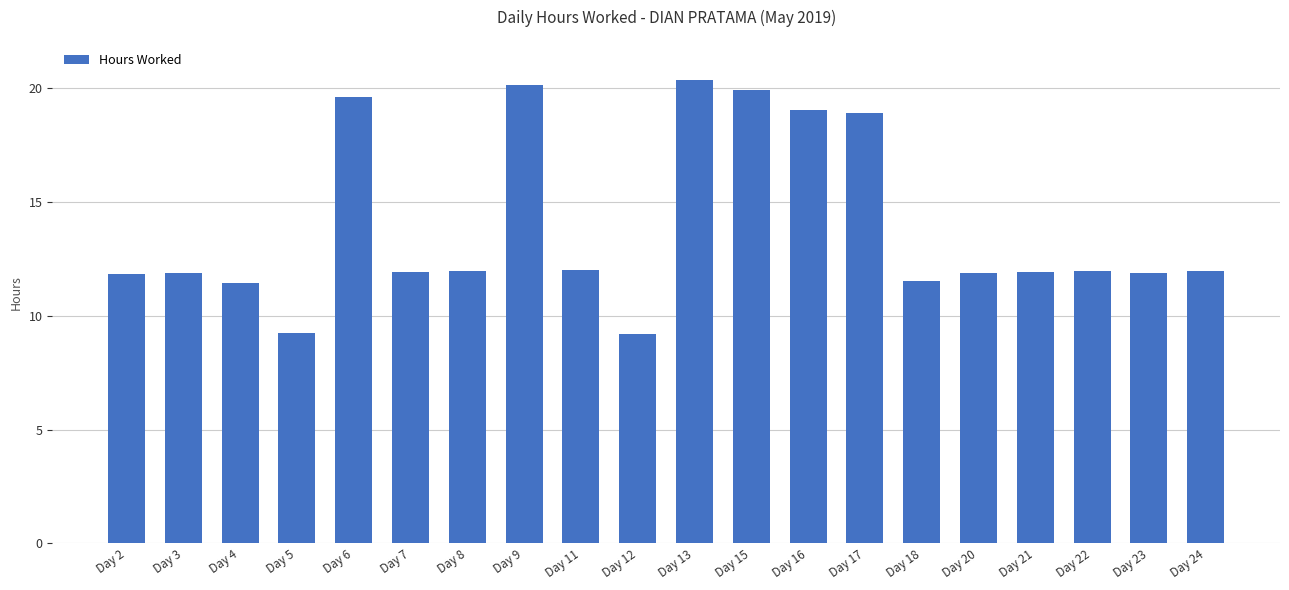

Is it true that the value at Day 18 is 19.0?

False